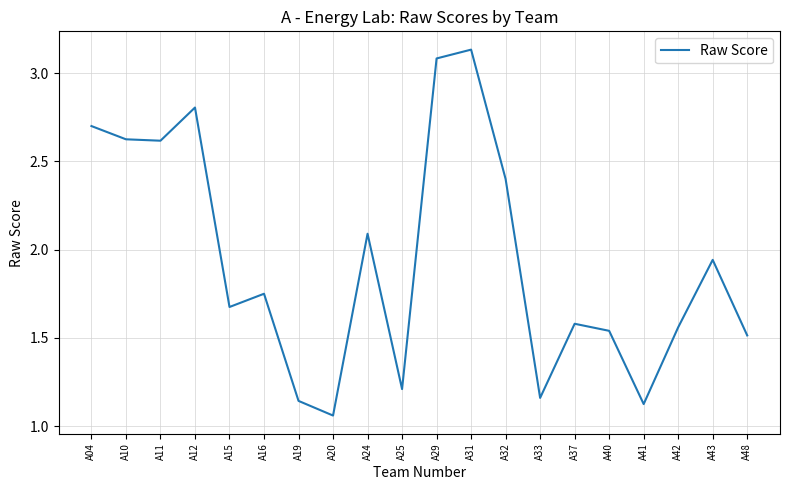

Is it true that the value at A48 is 0.7?

False